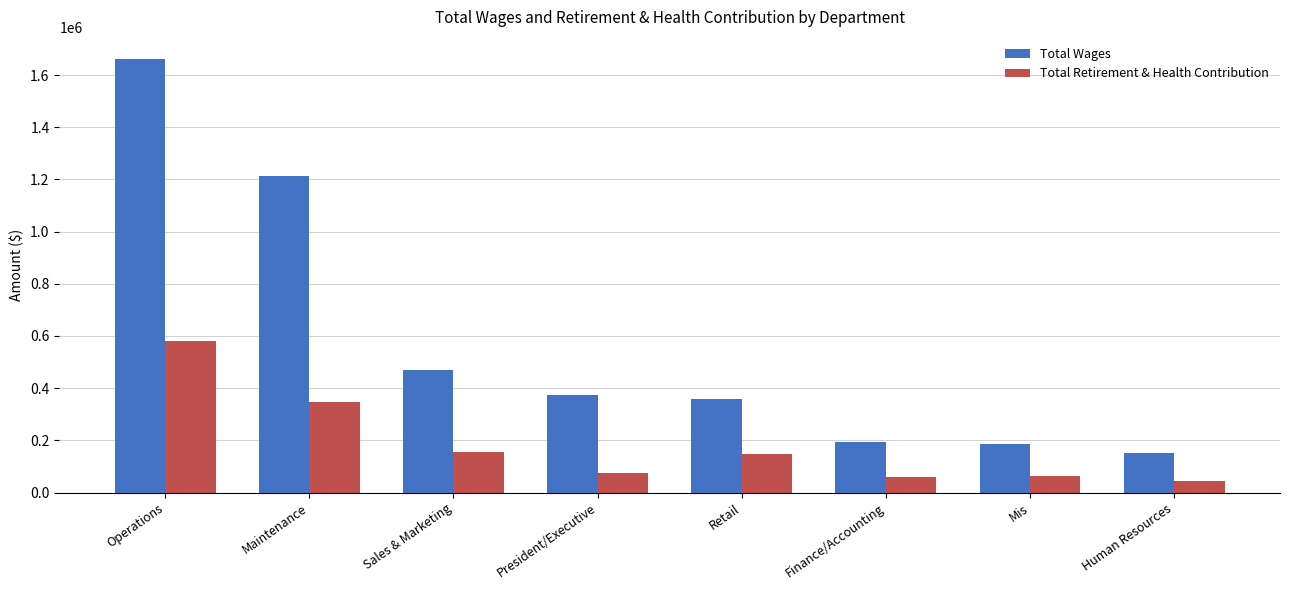

At which label does Total Retirement & Health Contribution first exceed 145985?

Operations